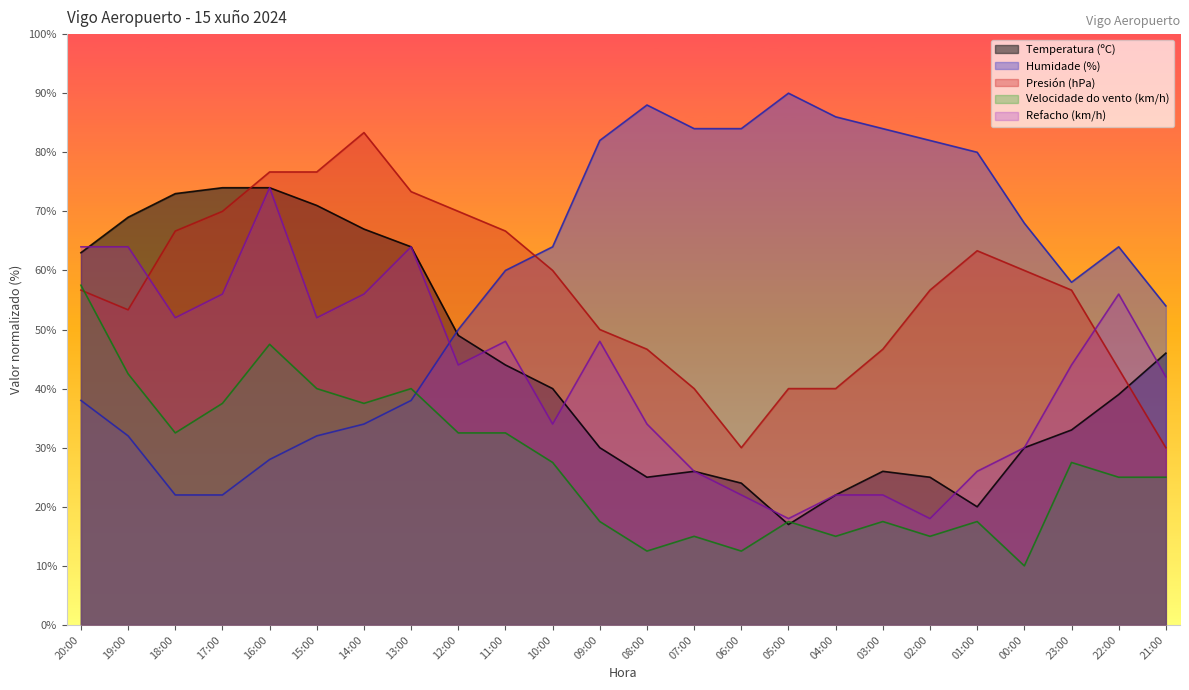

Reading left to right, extract all data points from this chart.

Temperatura (ºC): 63.0	69.0	73.0	74.0	74.0	71.0	67.0	64.0	49.0	44.0	40.0	30.0	25.0	26.0	24.0	17.0	22.0	26.0	25.0	20.0	30.0	33.0	39.0	46.0
Humidade (%): 38.0	32.0	22.0	22.0	28.0	32.0	34.0	38.0	50.0	60.0	64.0	82.0	88.0	84.0	84.0	90.0	86.0	84.0	82.0	80.0	68.0	58.0	64.0	54.0
Presión (hPa): 56.7	53.3	66.7	70.0	76.7	76.7	83.3	73.3	70.0	66.7	60.0	50.0	46.7	40.0	30.0	40.0	40.0	46.7	56.7	63.3	60.0	56.7	43.3	30.0
Velocidade do vento (km/h): 57.5	42.5	32.5	37.5	47.5	40.0	37.5	40.0	32.5	32.5	27.5	17.5	12.5	15.0	12.5	17.5	15.0	17.5	15.0	17.5	10.0	27.5	25.0	25.0
Refacho (km/h): 64.0	64.0	52.0	56.0	74.0	52.0	56.0	64.0	44.0	48.0	34.0	48.0	34.0	26.0	22.0	18.0	22.0	22.0	18.0	26.0	30.0	44.0	56.0	42.0